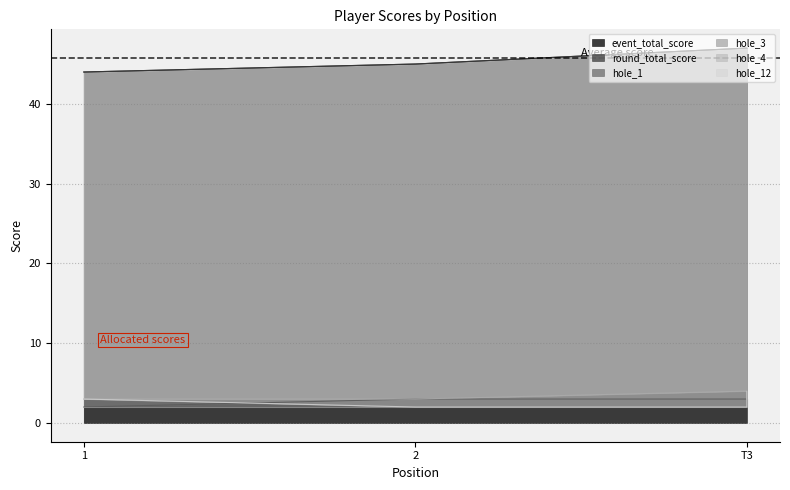

How many lines are shown in the chart?

6